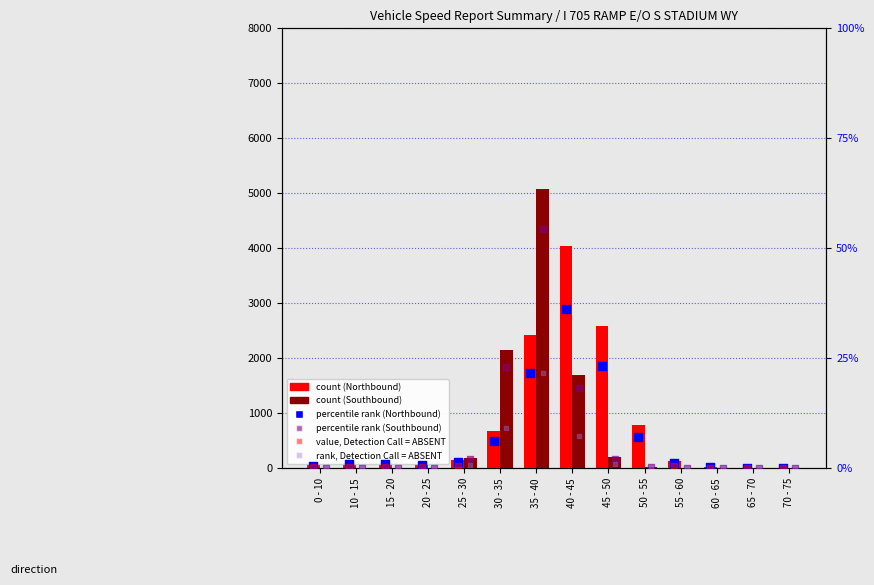

Which series contains the lowest Y value?

Southbound count